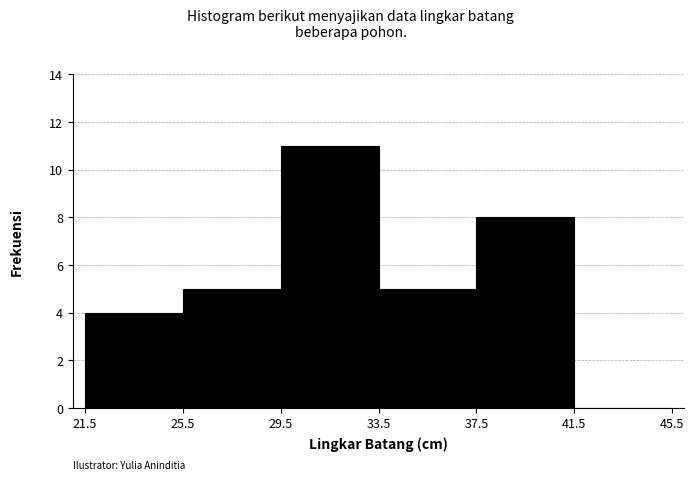

Reading left to right, list every bar in this chart as the range it spans on the x-axis followed by its height. The values are not printed on the chart, so give them approximately, as read against the axis.

21.5 to 25.5: 4
25.5 to 29.5: 5
29.5 to 33.5: 11
33.5 to 37.5: 5
37.5 to 41.5: 8
41.5 to 45.5: 0